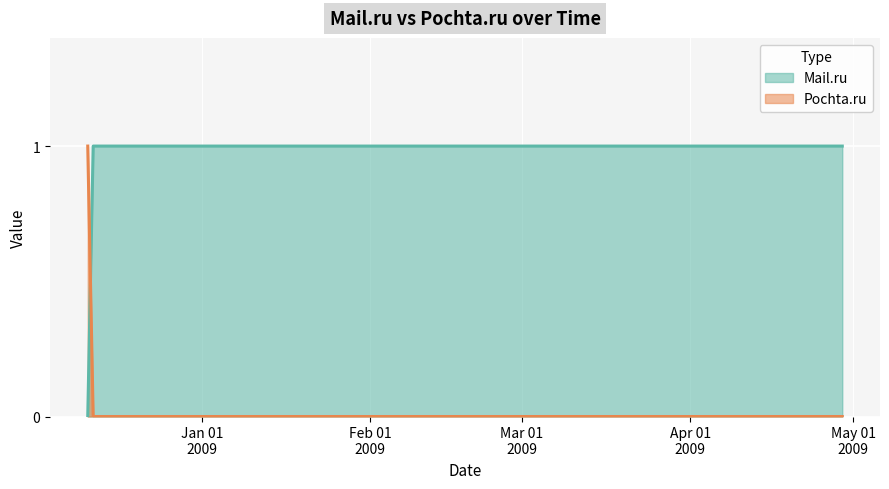

Does the chart display data point markers on the line(s)?

No